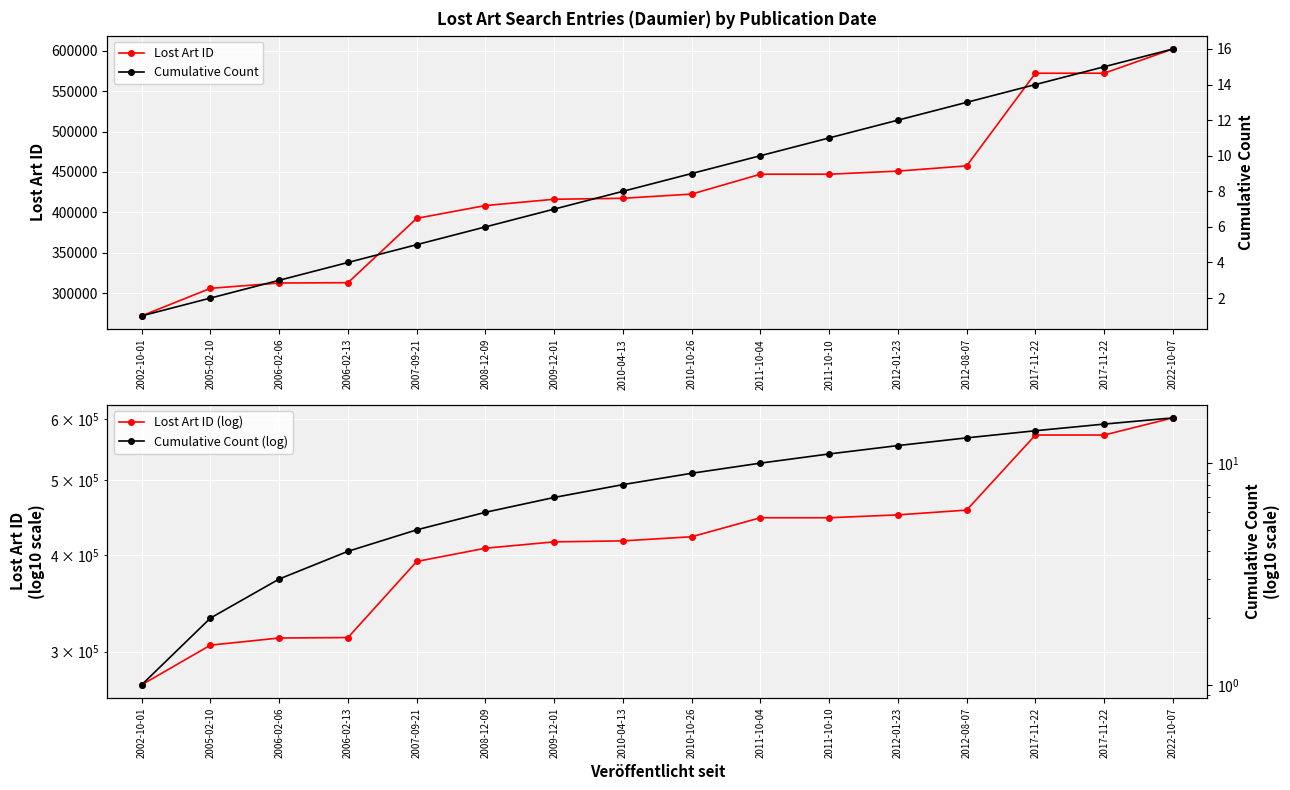

At which category is the sum across all series the highest?

2022-10-07